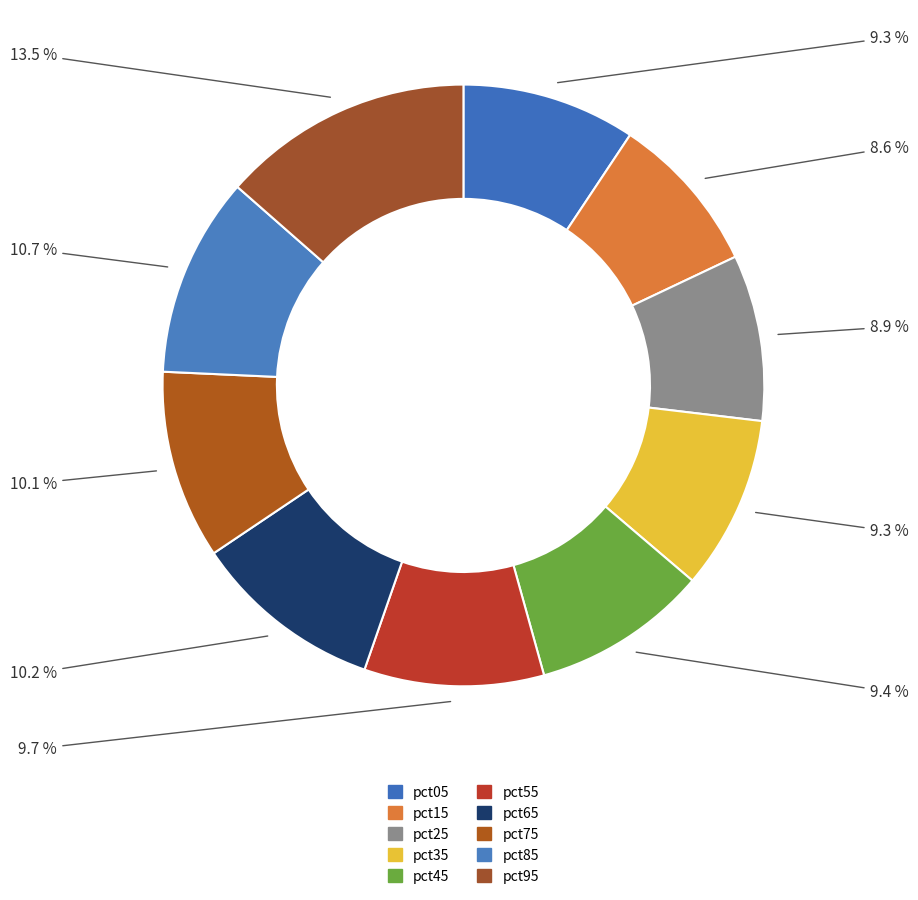

Is the sum of pct05 and pct85 greater than half?

No